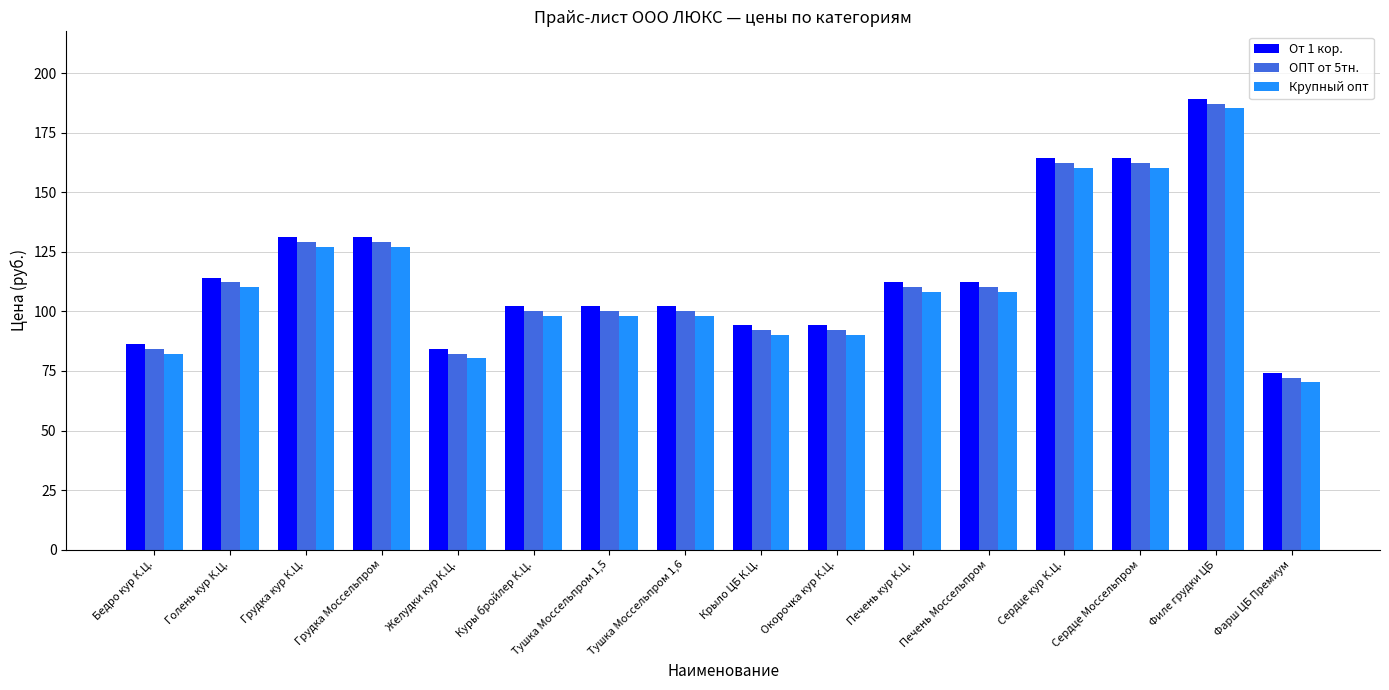

What is the spread (max minus min) of values at Крыло ЦБ К.Ц.?

4.0